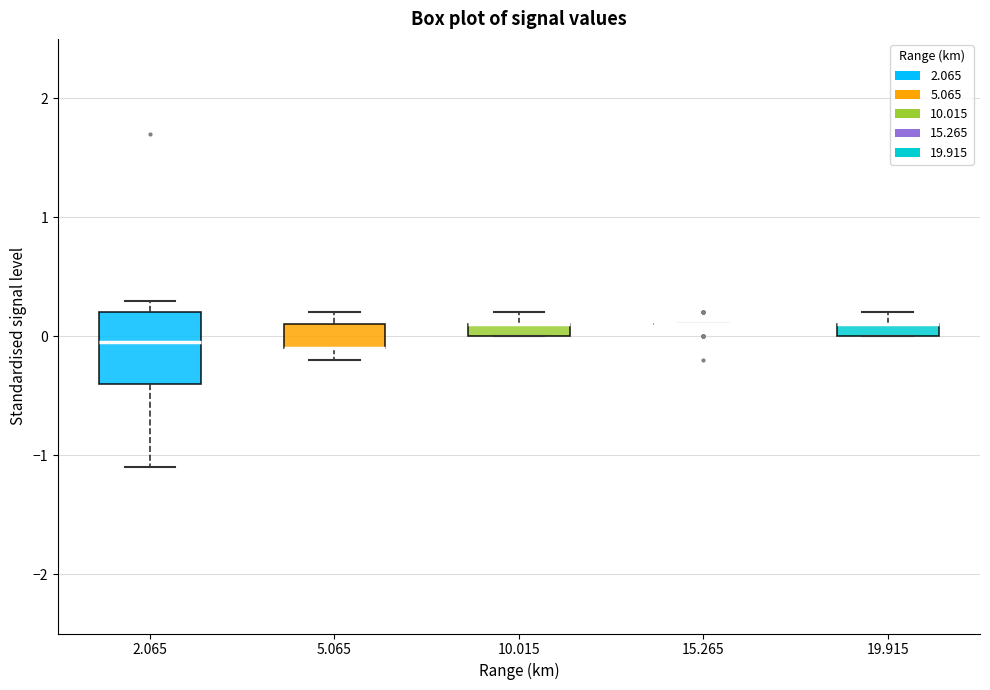

Comparing the boxes themselves (not the whiskers), which one is the tallest?

2.065